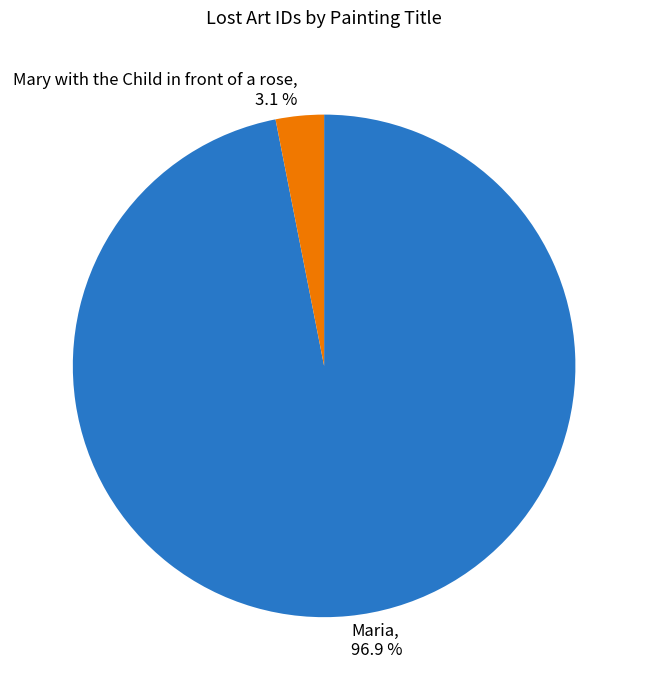

How many segments does this pie chart have?

2